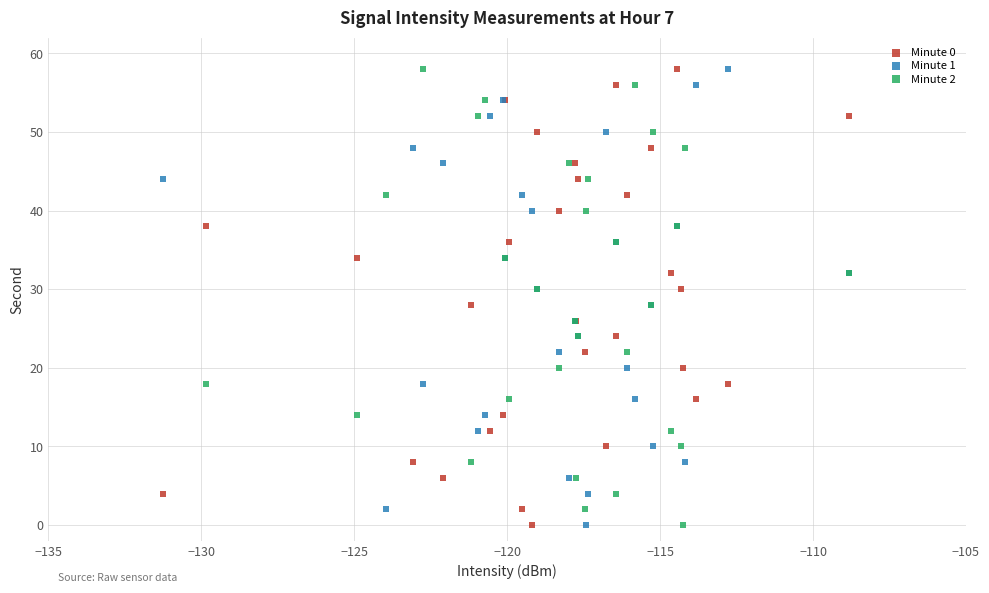

What are all the series names shown in the legend?

Minute 0, Minute 1, Minute 2